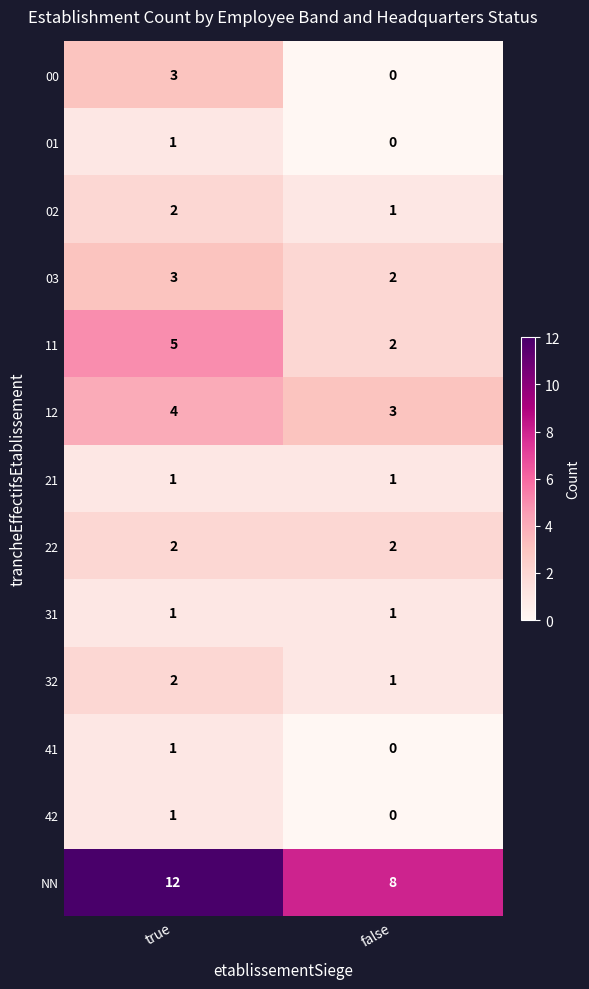

What is the maximum value shown in the chart?

12